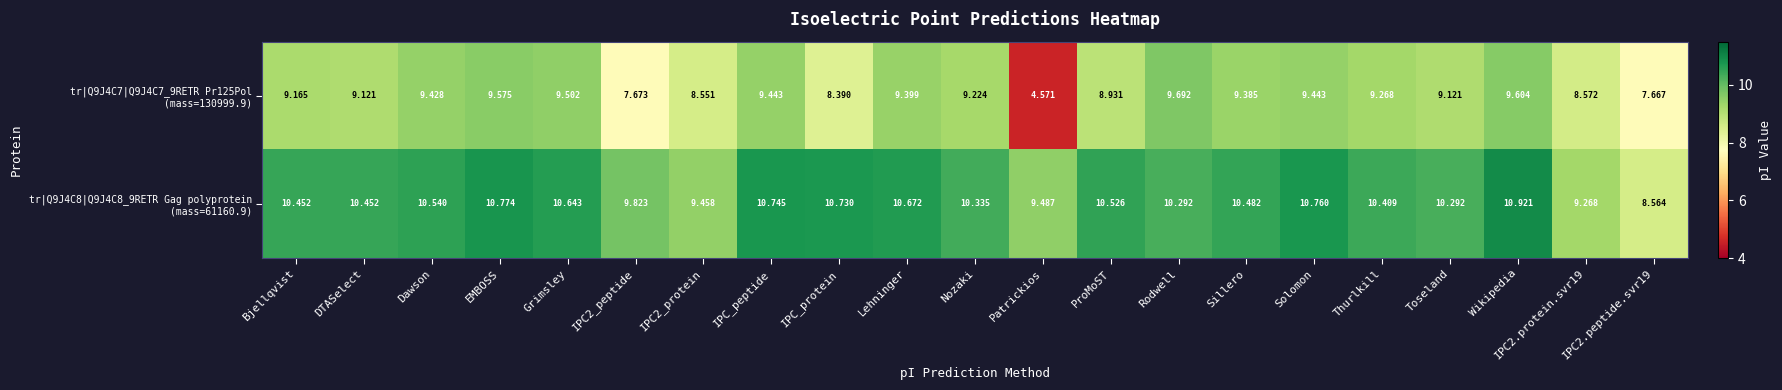

At which category is the sum across all series the highest?

Wikipedia